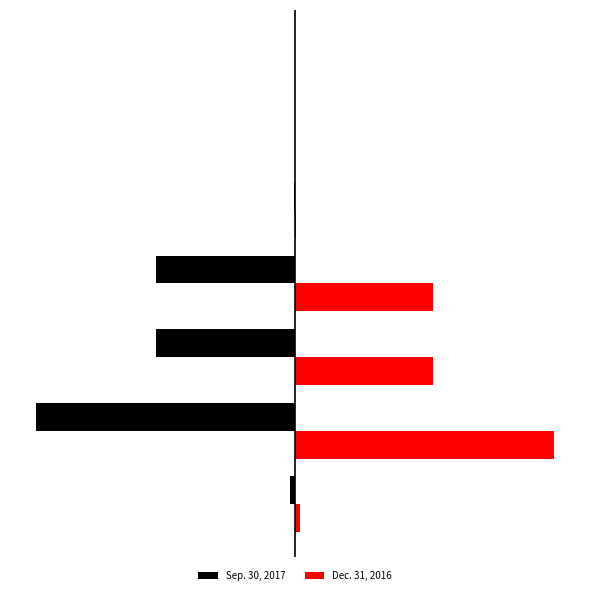

What are all the series names shown in the legend?

Sep. 30, 2017, Dec. 31, 2016